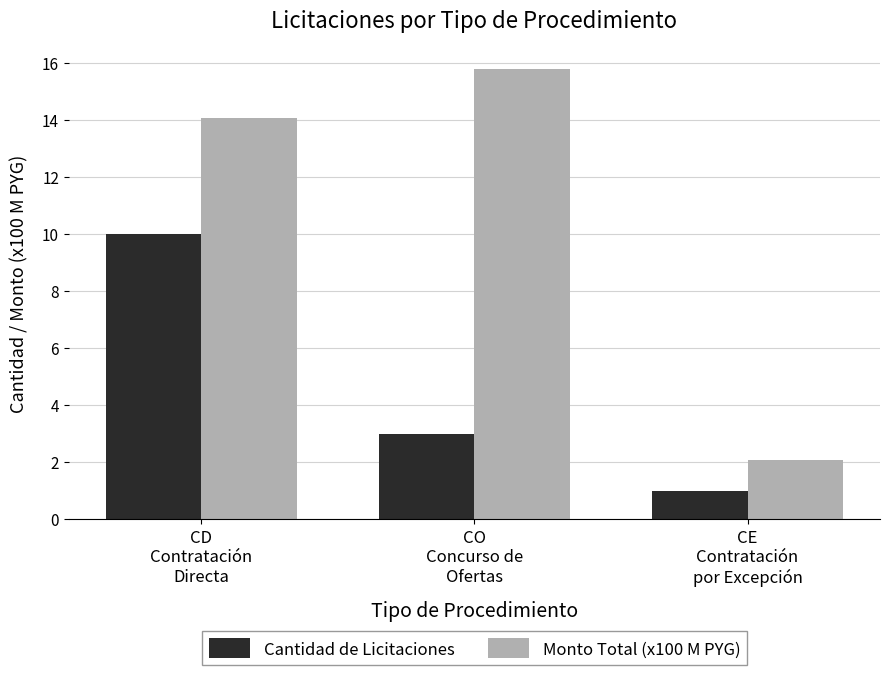

At how many categories does at least one series exceed 12?

2